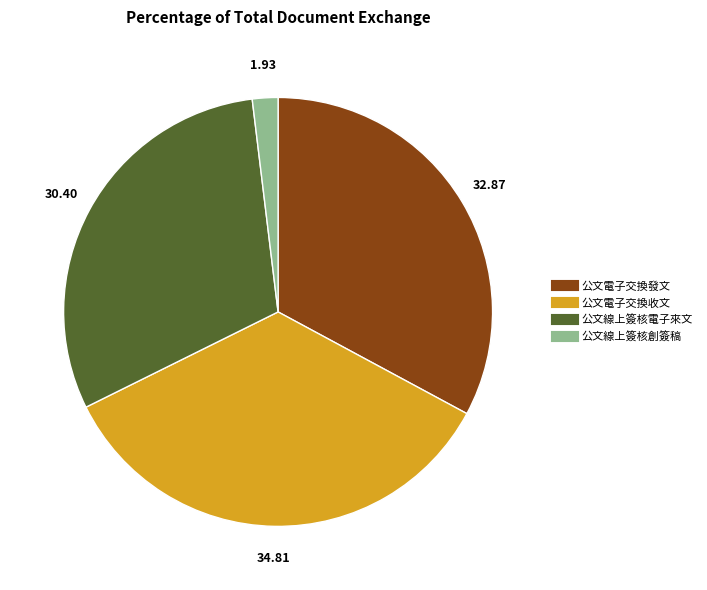

Does 公文電子交換發文 account for over 50% of the chart?

No